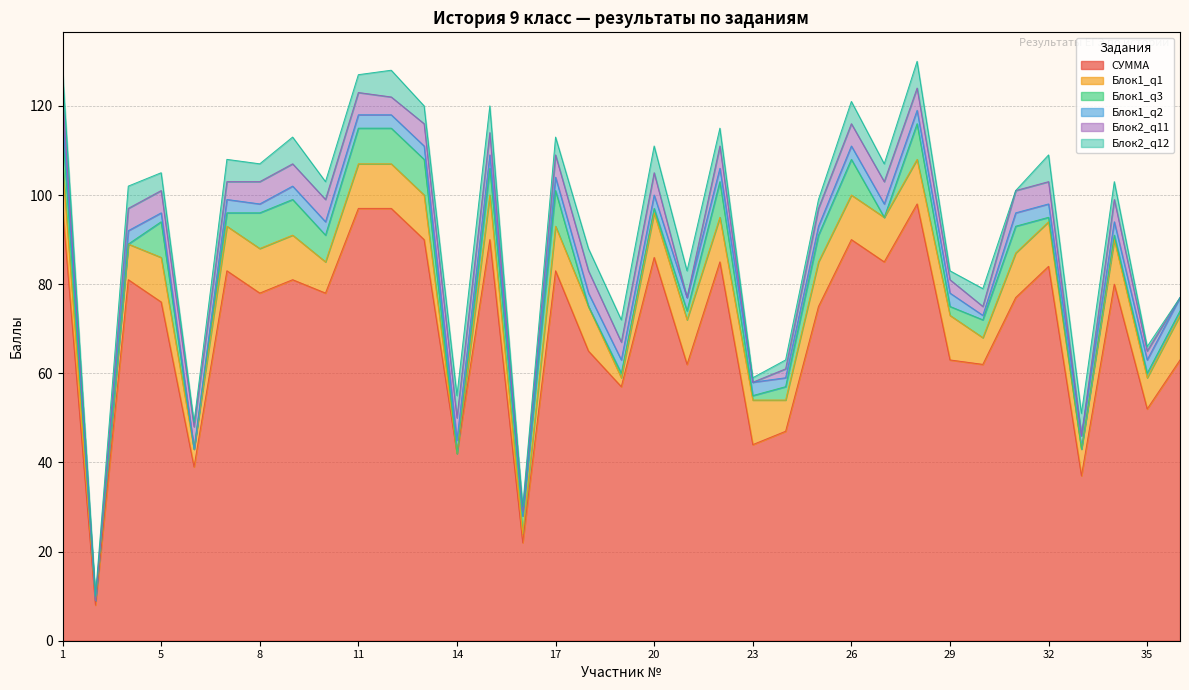

At 12, list the series in order from smallest to largest.

Блок1_q2, Блок2_q11, Блок2_q12, Блок1_q3, Блок1_q1, СУММА